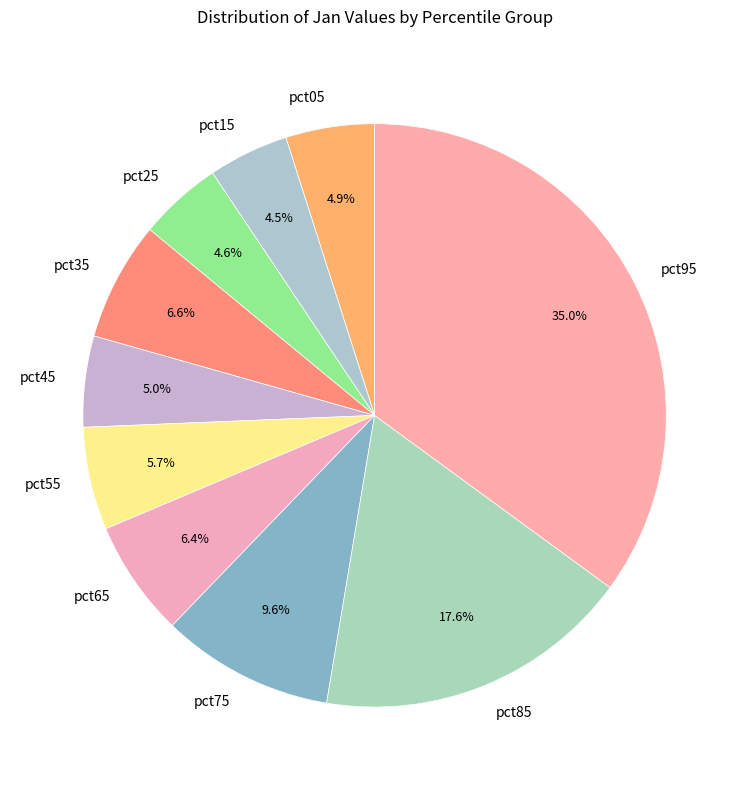

Is it true that pct95 is 35% of the pie?

True